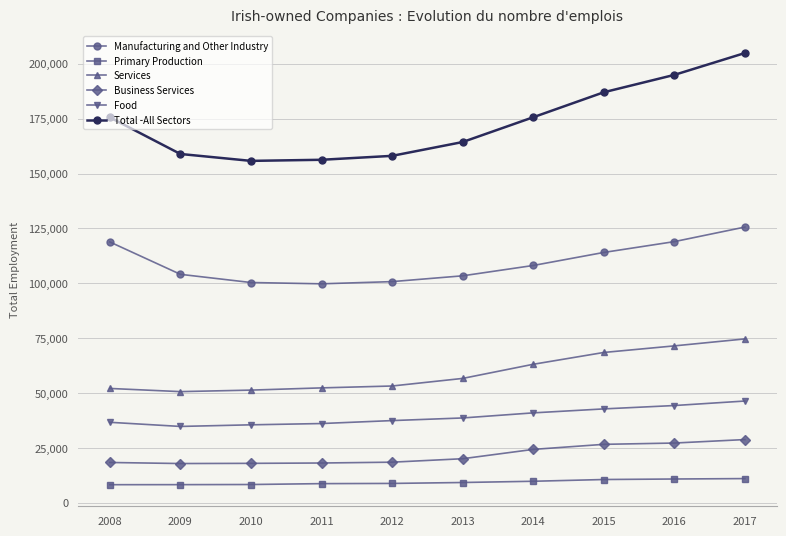

True or false: Services and Food cross at least once.

False